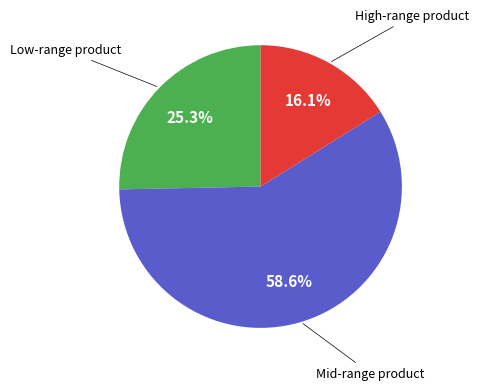

Is there a majority slice in this chart?

Yes